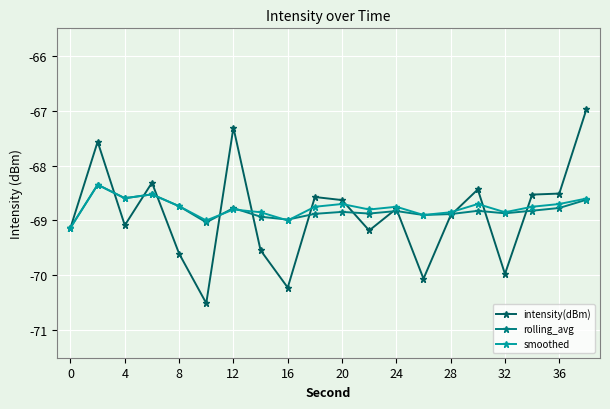

What are all the series names shown in the legend?

intensity(dBm), rolling_avg, smoothed